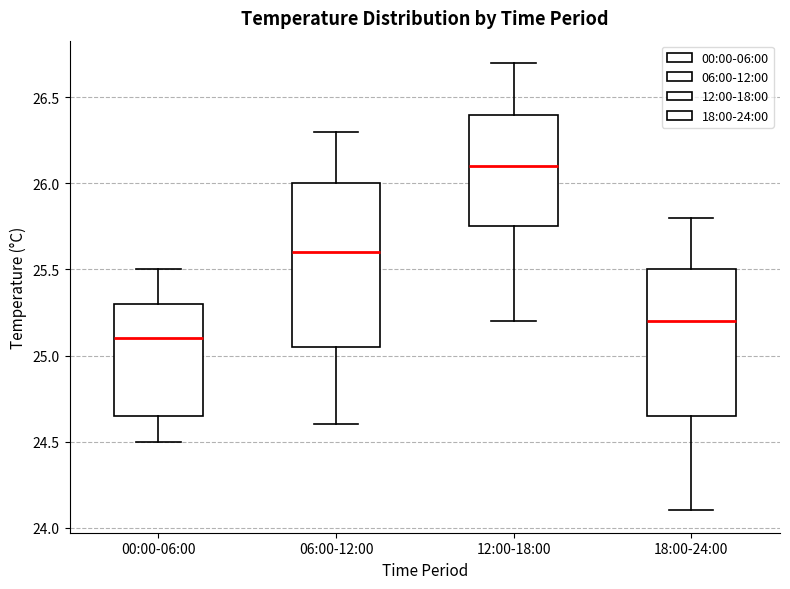

Which box is the tallest, from its lower edge to its upper edge?

06:00-12:00